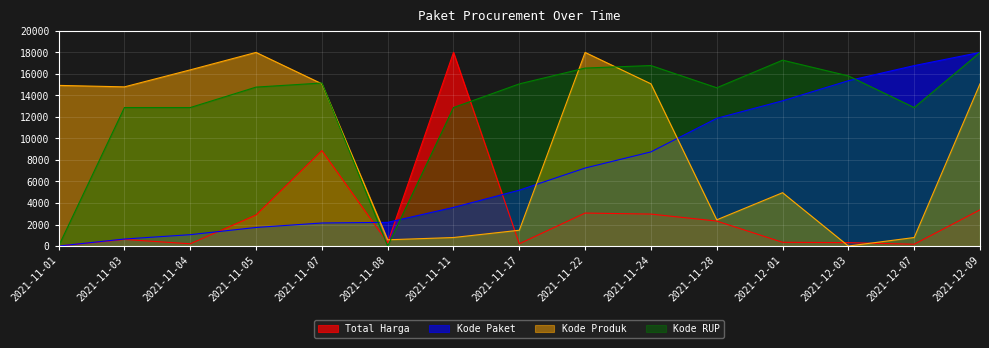

Which has a higher value, 2021-11-24 or 2021-11-28?

2021-11-24